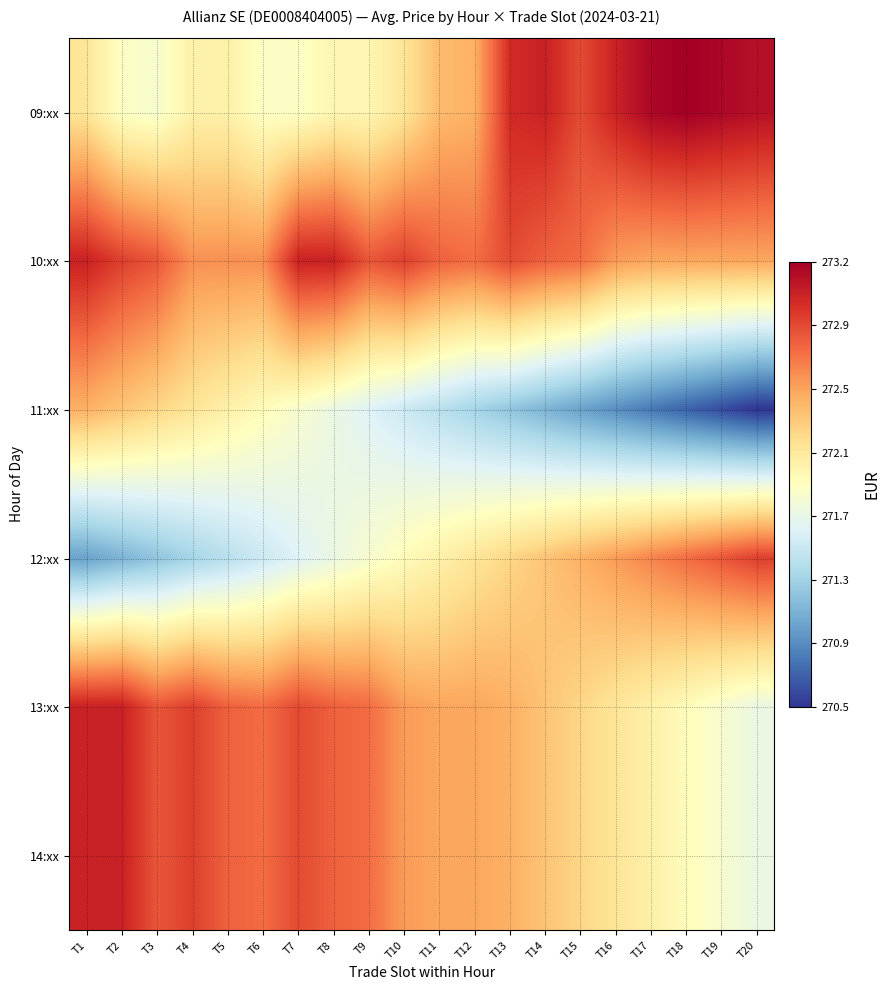

Which has a higher value, T17 or T8?

T17